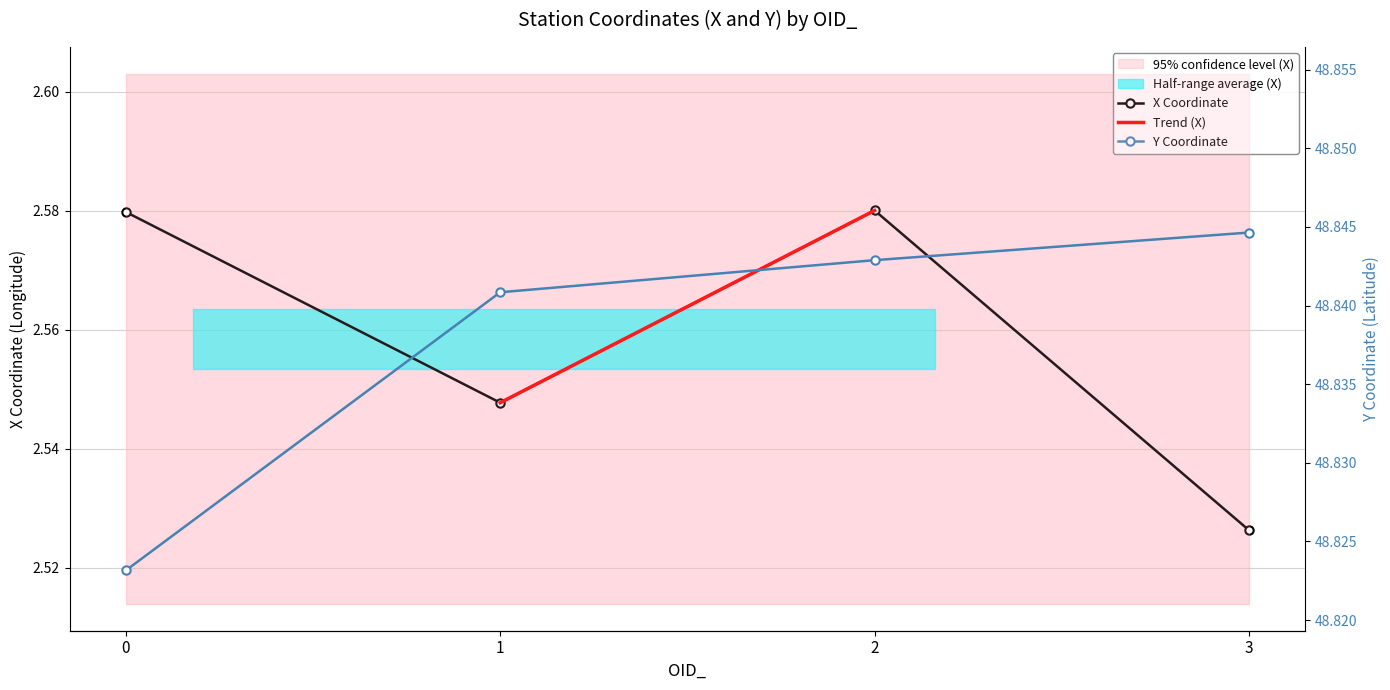

Reading right to left, list all the values displayed in this chart.

X: 2.5	2.6	2.5	2.6
Y: 48.8	48.8	48.8	48.8